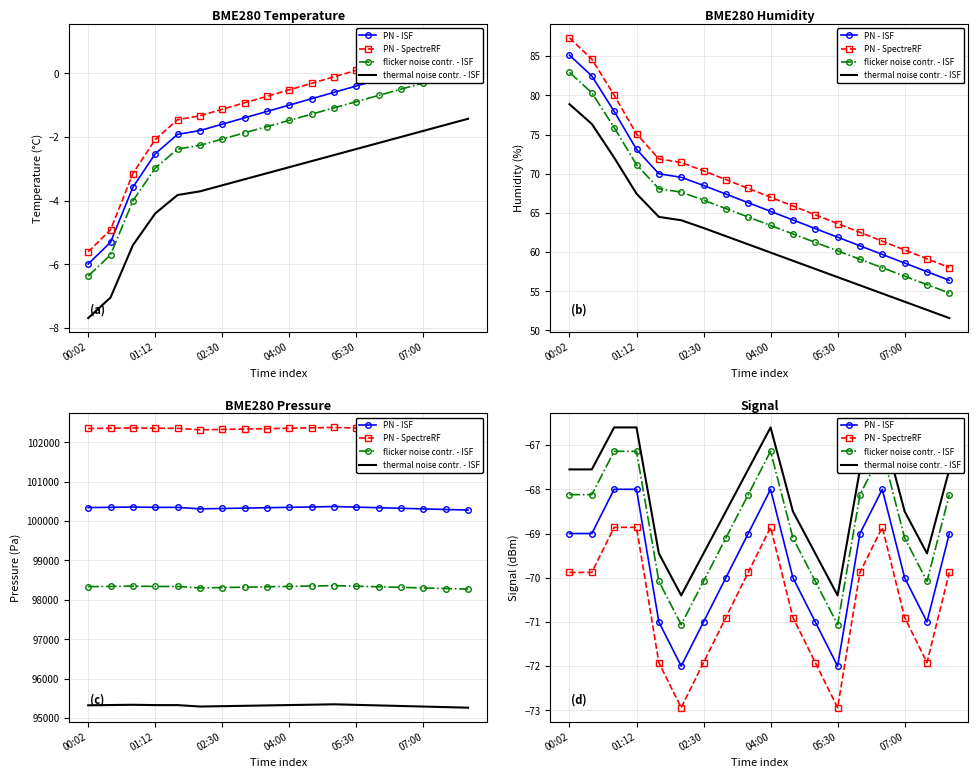

True or false: PN - ISF and PN - SpectreRF cross at least once.

False